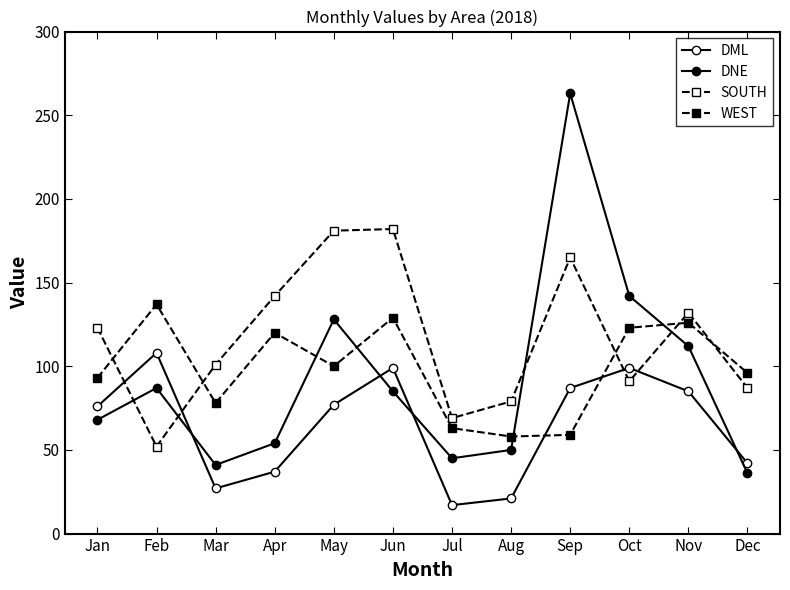

List the series in order of their peak value, highest first.

DNE, SOUTH, WEST, DML